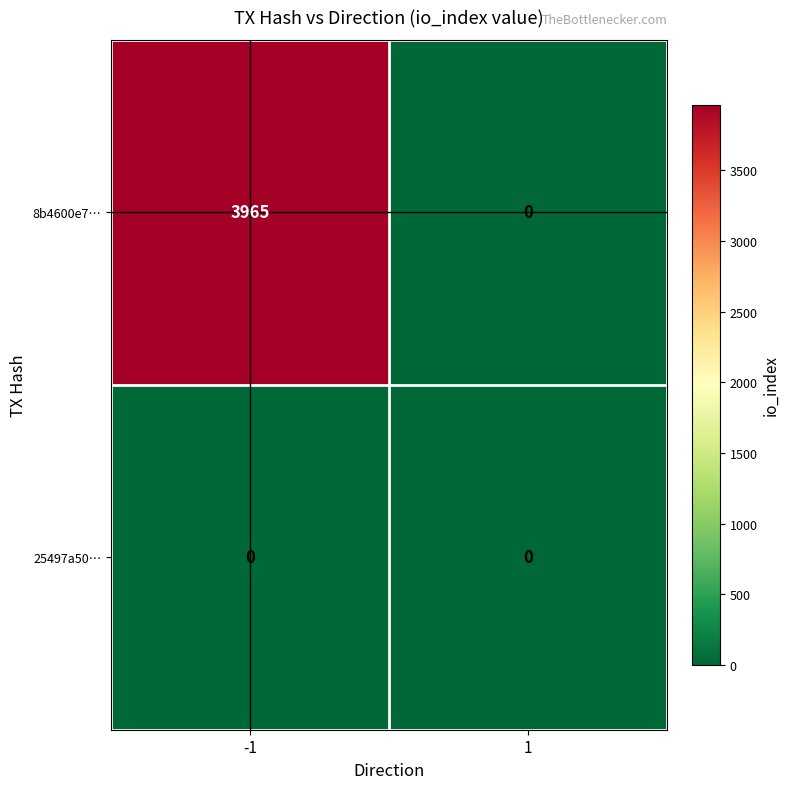

Rank the series by their average value, from lowest to highest.

25497a50…, 8b4600e7…